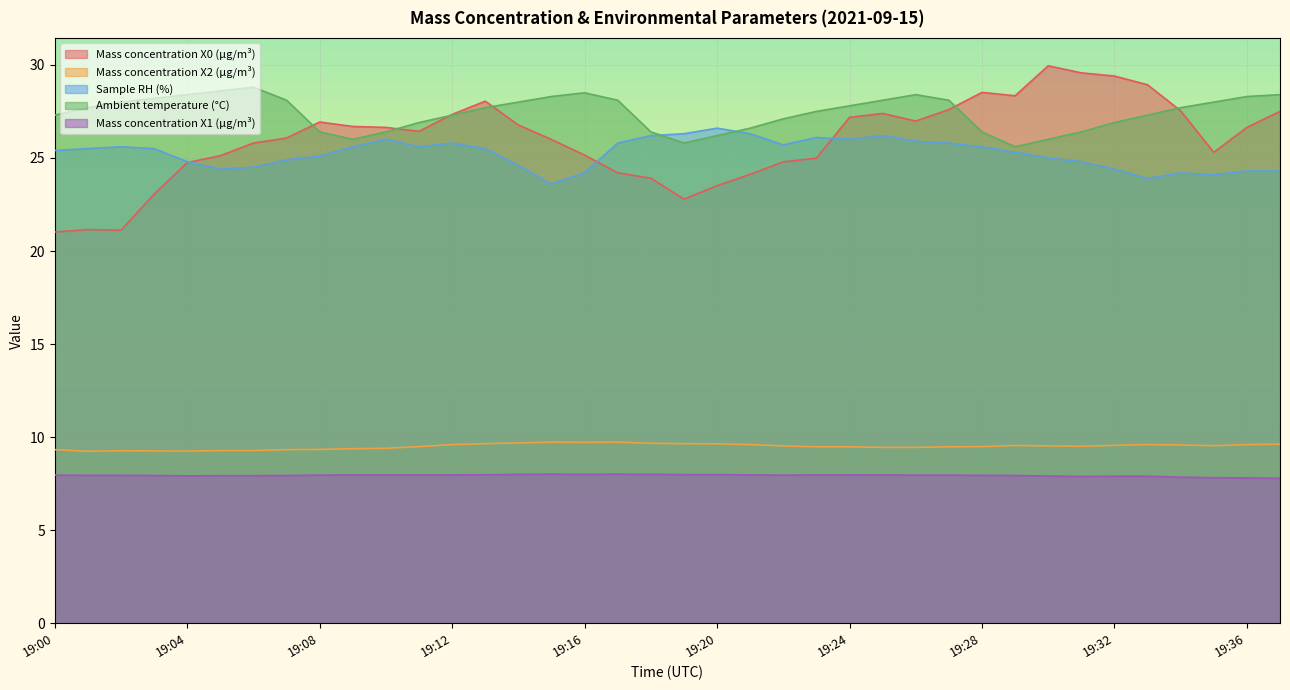

Reading left to right, what are all the values shown in this chart?

Mass concentration X0 (μg/m³): 21.0	21.1	21.1	23.1	24.8	25.1	25.8	26.1	26.9	26.7	26.6	26.4	27.3	28.1	26.8	26.0	25.1	24.2	23.9	22.8	23.5	24.1	24.8	25.0	27.2	27.4	27.0	27.6	28.5	28.3	29.9	29.6	29.4	28.9	27.5	25.3	26.6	27.5
Mass concentration X2 (μg/m³): 9.3	9.2	9.3	9.3	9.2	9.3	9.3	9.3	9.3	9.4	9.4	9.5	9.6	9.7	9.7	9.7	9.7	9.7	9.7	9.7	9.6	9.6	9.5	9.5	9.5	9.4	9.4	9.5	9.5	9.6	9.5	9.5	9.6	9.6	9.6	9.5	9.6	9.6
Sample RH (%): 25.4	25.5	25.6	25.5	24.8	24.4	24.5	24.9	25.1	25.6	26.0	25.6	25.8	25.5	24.6	23.6	24.2	25.8	26.2	26.3	26.6	26.3	25.7	26.1	26.0	26.2	25.9	25.8	25.6	25.3	25.0	24.8	24.4	23.9	24.2	24.1	24.3	24.3
Ambient temperature (°C): 27.3	27.7	28.0	28.2	28.4	28.6	28.8	28.1	26.4	26.0	26.4	26.9	27.3	27.7	28.0	28.3	28.5	28.1	26.4	25.8	26.2	26.6	27.1	27.5	27.8	28.1	28.4	28.1	26.4	25.6	26.0	26.4	26.9	27.3	27.7	28.0	28.3	28.4
Mass concentration X1 (μg/m³): 8.0	8.0	8.0	7.9	7.9	7.9	7.9	7.9	8.0	8.0	8.0	8.0	8.0	8.0	8.0	8.0	8.0	8.0	8.0	8.0	8.0	8.0	8.0	8.0	8.0	8.0	8.0	8.0	8.0	7.9	7.9	7.9	7.9	7.9	7.8	7.8	7.8	7.8